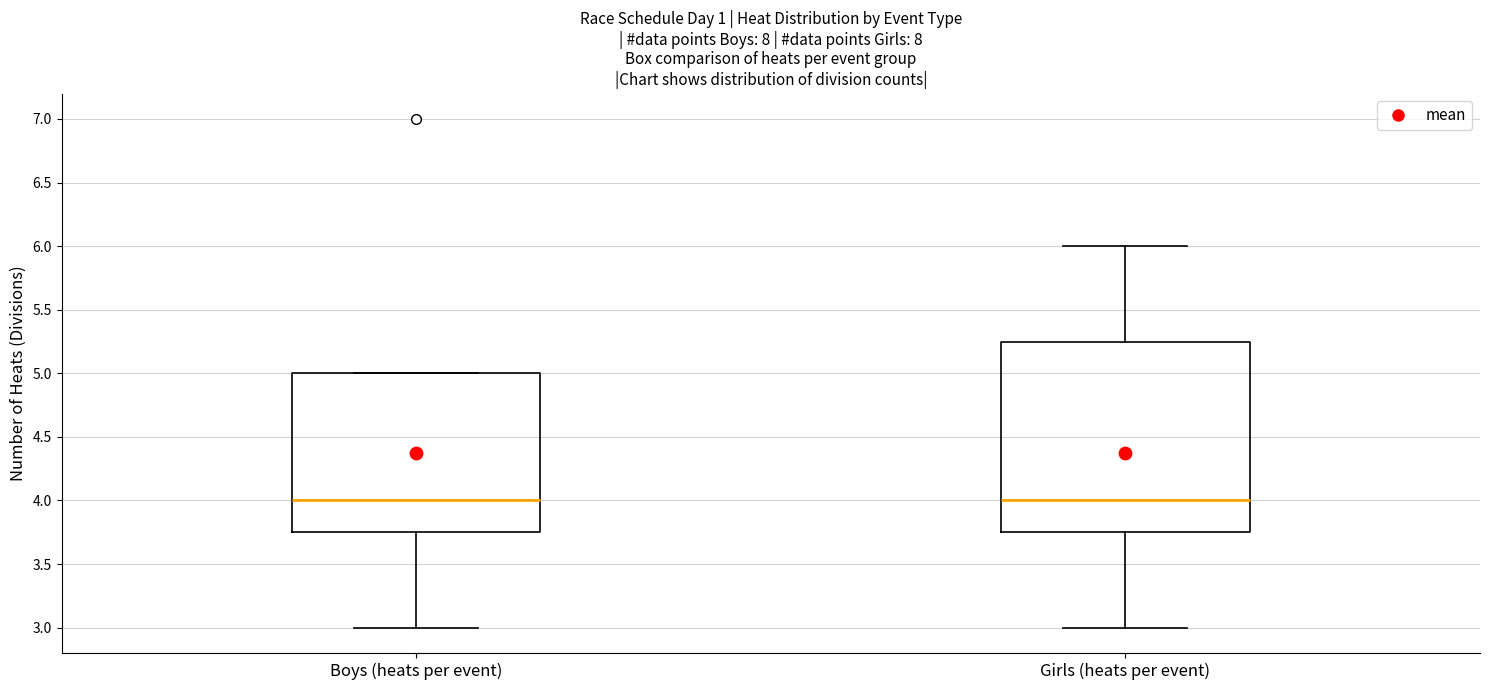

Reading left to right, transcribe this box plot: for each box, give where its median line is, the range the box spans, and where its two whiskers end, as read against the y-axis. The values are not printed on the chart, so give them approximately, as read against the axis.

Boys (heats per event): median 4.00, box 3.75 to 5.00, whiskers 3.00 to 5.00
Girls (heats per event): median 4.00, box 3.75 to 5.25, whiskers 3.00 to 6.00